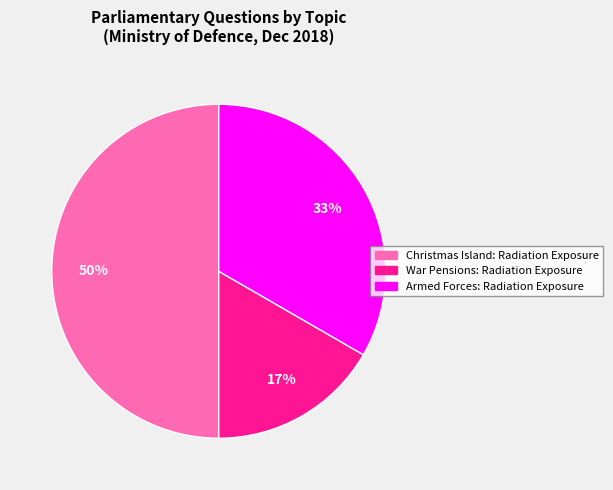

To the nearest percent, what percentage of the pie is War Pensions: Radiation Exposure?

17%